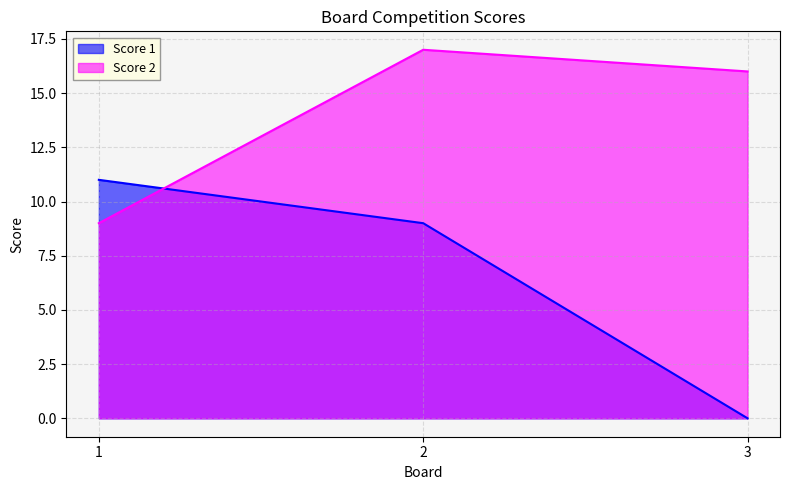

Reading left to right, list all the values displayed in this chart.

Score 1: 11	9	0
Score 2: 9	17	16